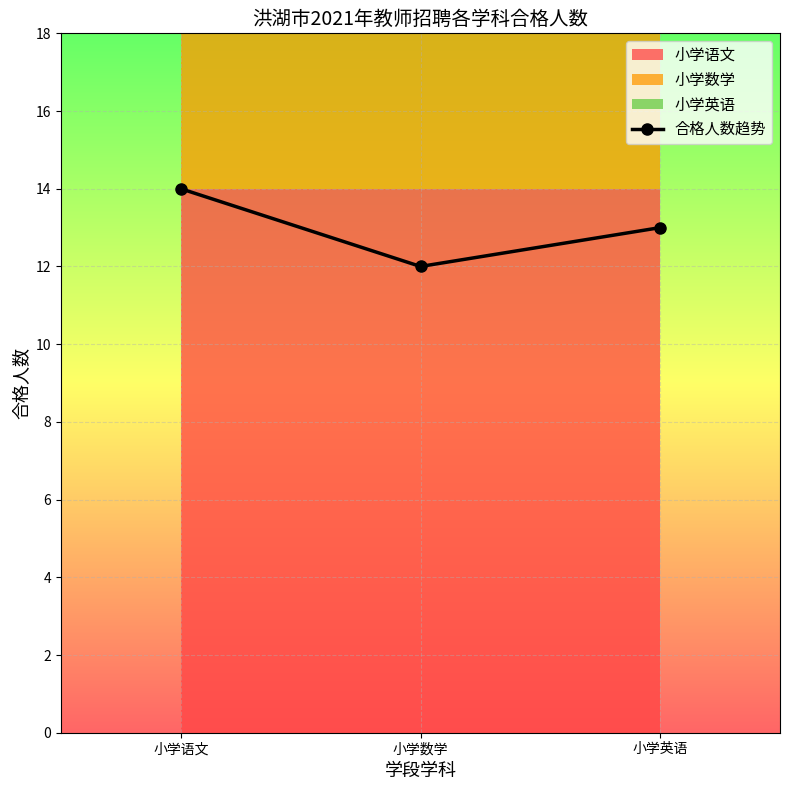

Approximately how many times larger is the value at 小学语文 compared to 小学英语?

1.1